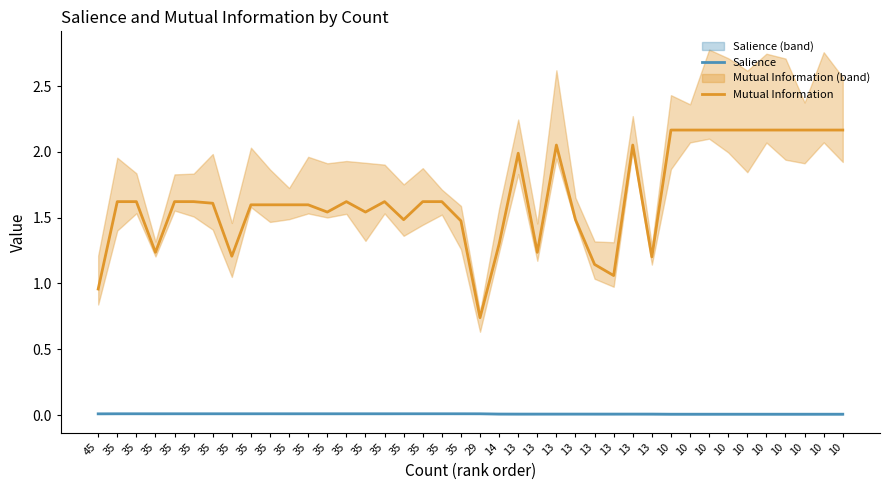

True or false: Mutual Information and Salience cross at least once.

False